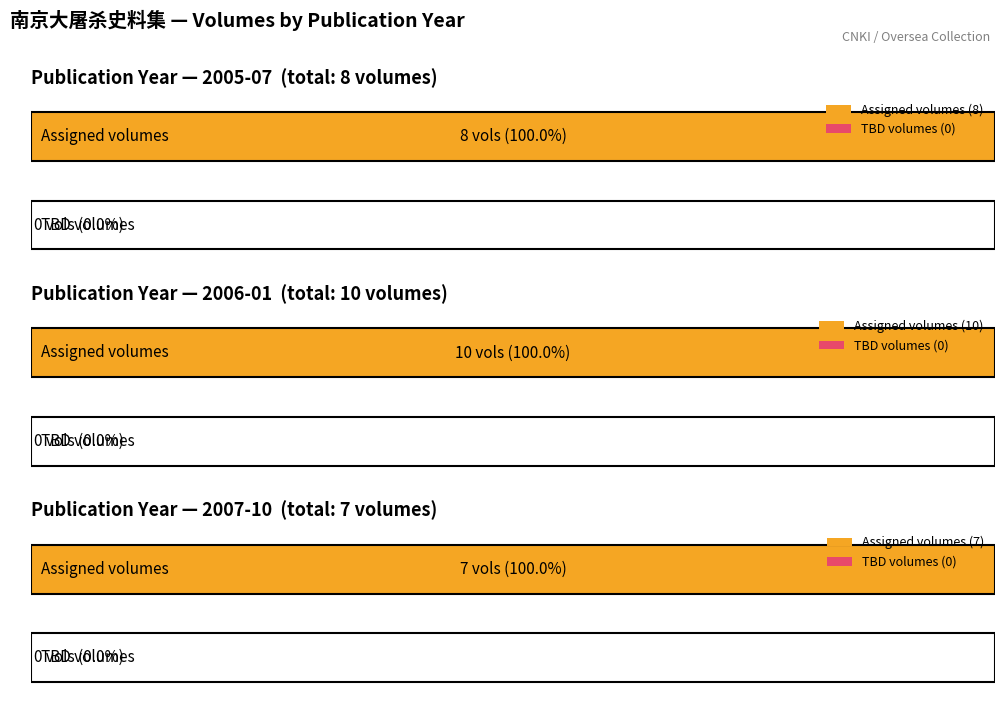

Which category has the lowest value across all series?

2005-07